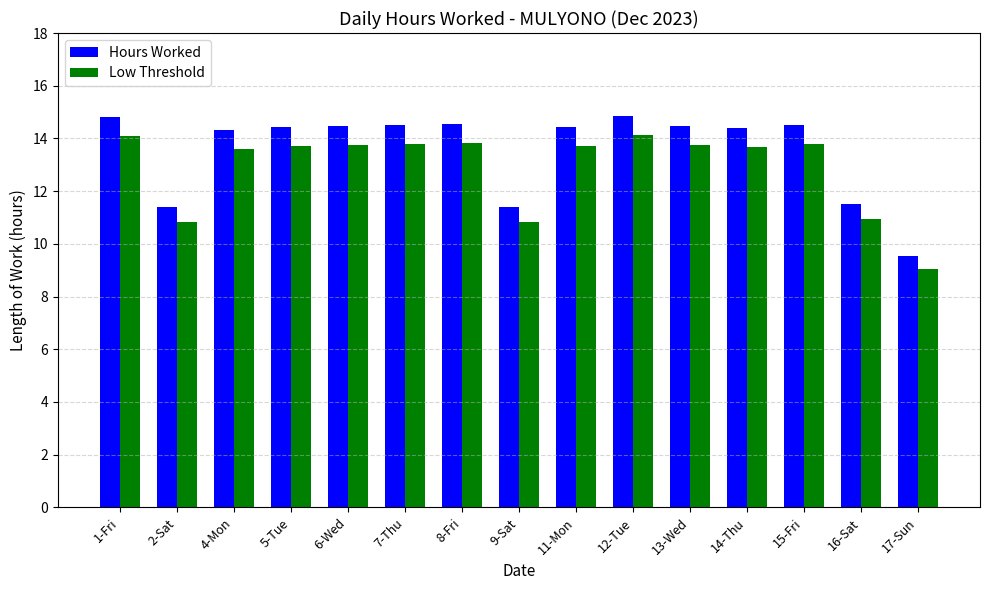

Rank the series at 12-Tue from highest to lowest value.

Hours Worked, Low Threshold